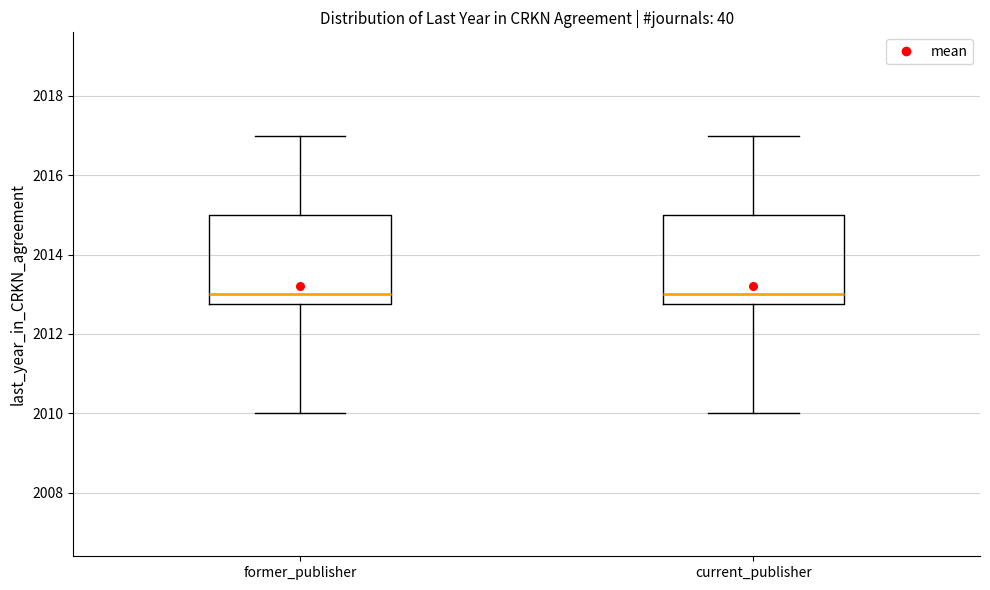

Reading left to right, read every box against the y-axis: the position of its median line, the range the box covers, and the ends of its whiskers. The values are not printed on the chart, so give them approximately, as read against the axis.

former_publisher: median 2013.0, box 2012.8 to 2015.0, whiskers 2010.0 to 2017.0
current_publisher: median 2013.0, box 2012.8 to 2015.0, whiskers 2010.0 to 2017.0